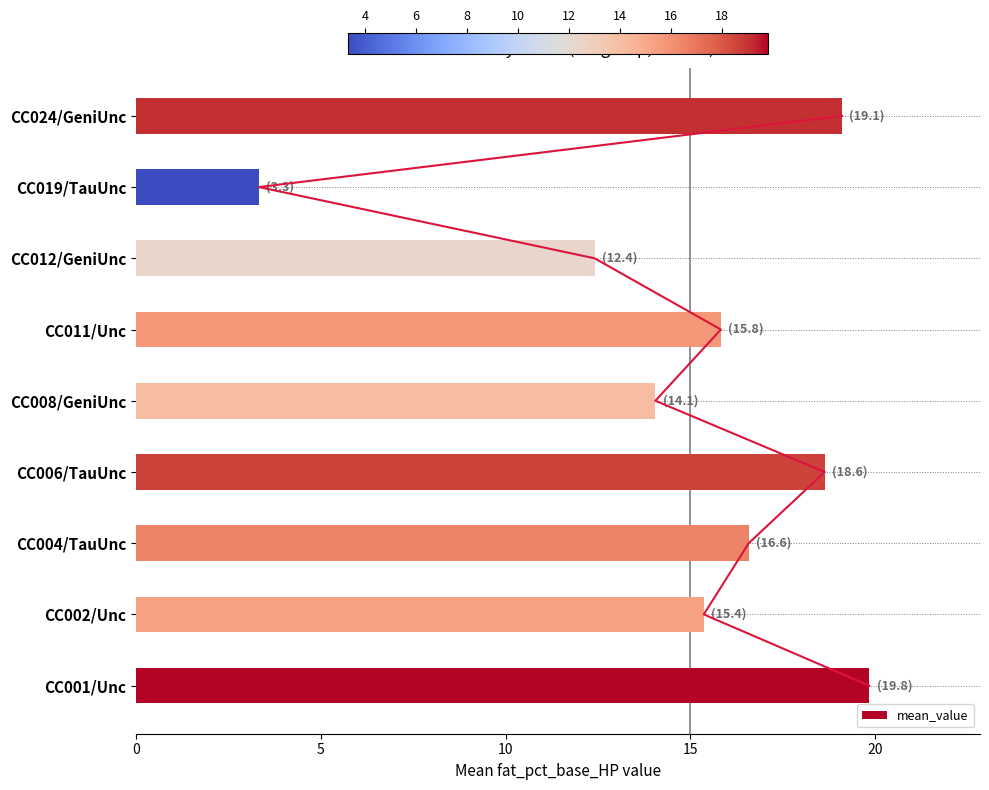

Rank the categories by mean_value value from highest to lowest.

CC001/Unc, CC024/GeniUnc, CC006/TauUnc, CC004/TauUnc, CC011/Unc, CC002/Unc, CC008/GeniUnc, CC012/GeniUnc, CC019/TauUnc